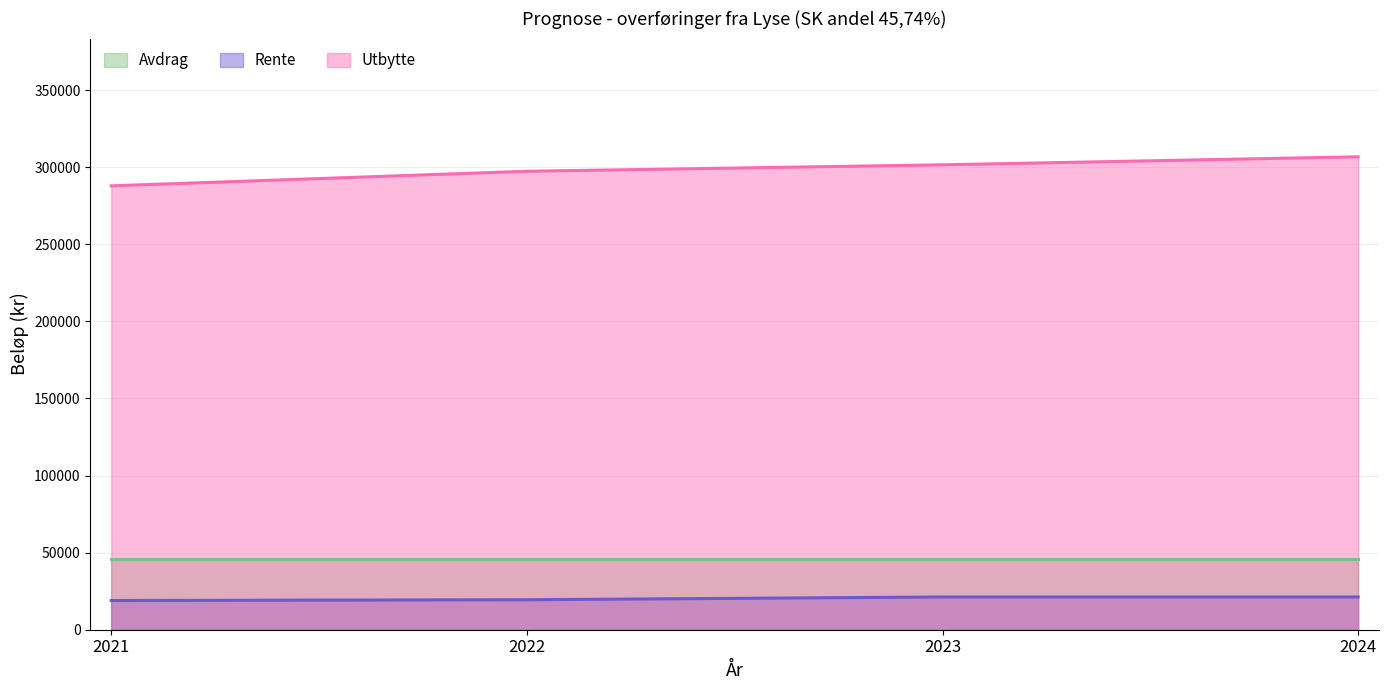

What is the total value across all series at 2021?

352585